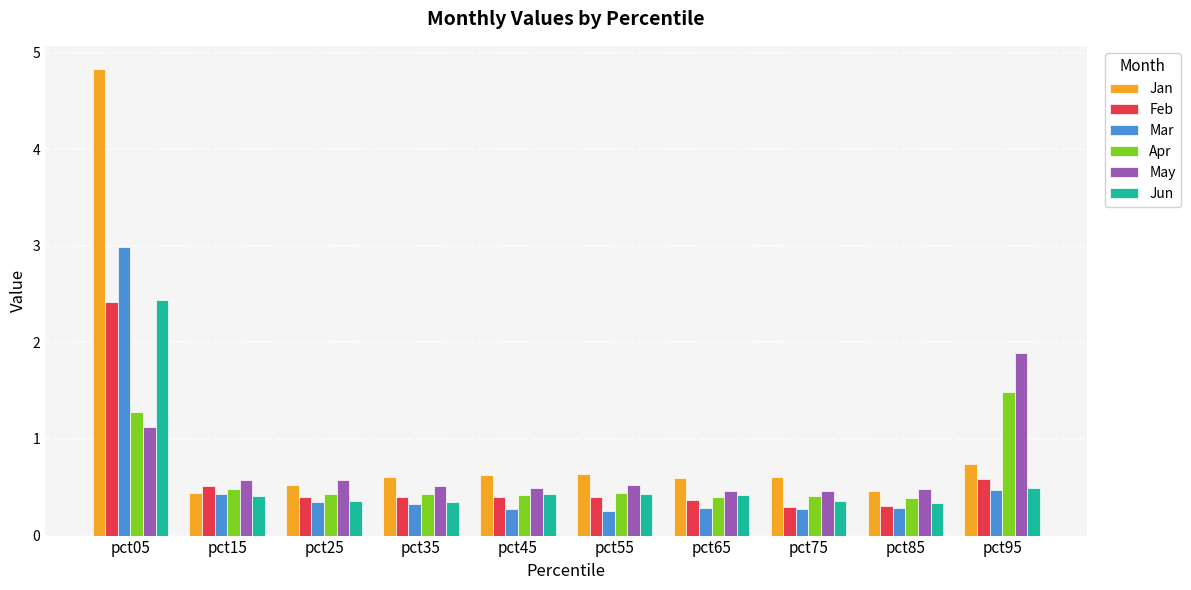

What is the difference between the second highest and second lowest values in the Jan series?

0.3